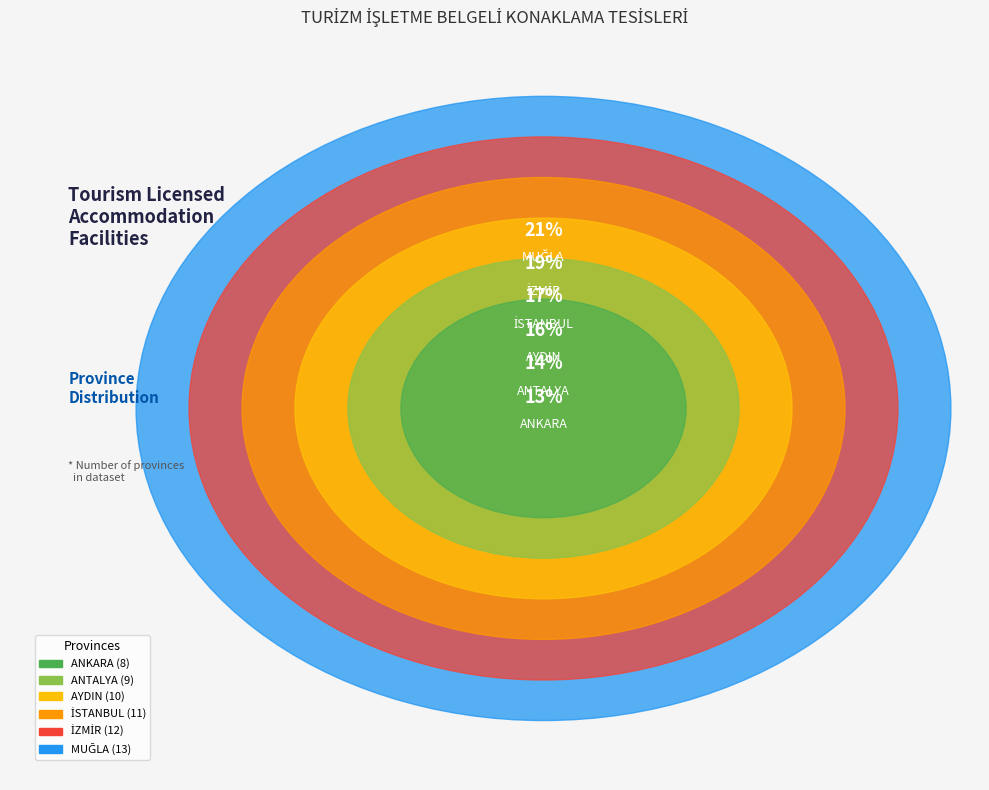

Is there any slice that represents more than half of the pie?

No